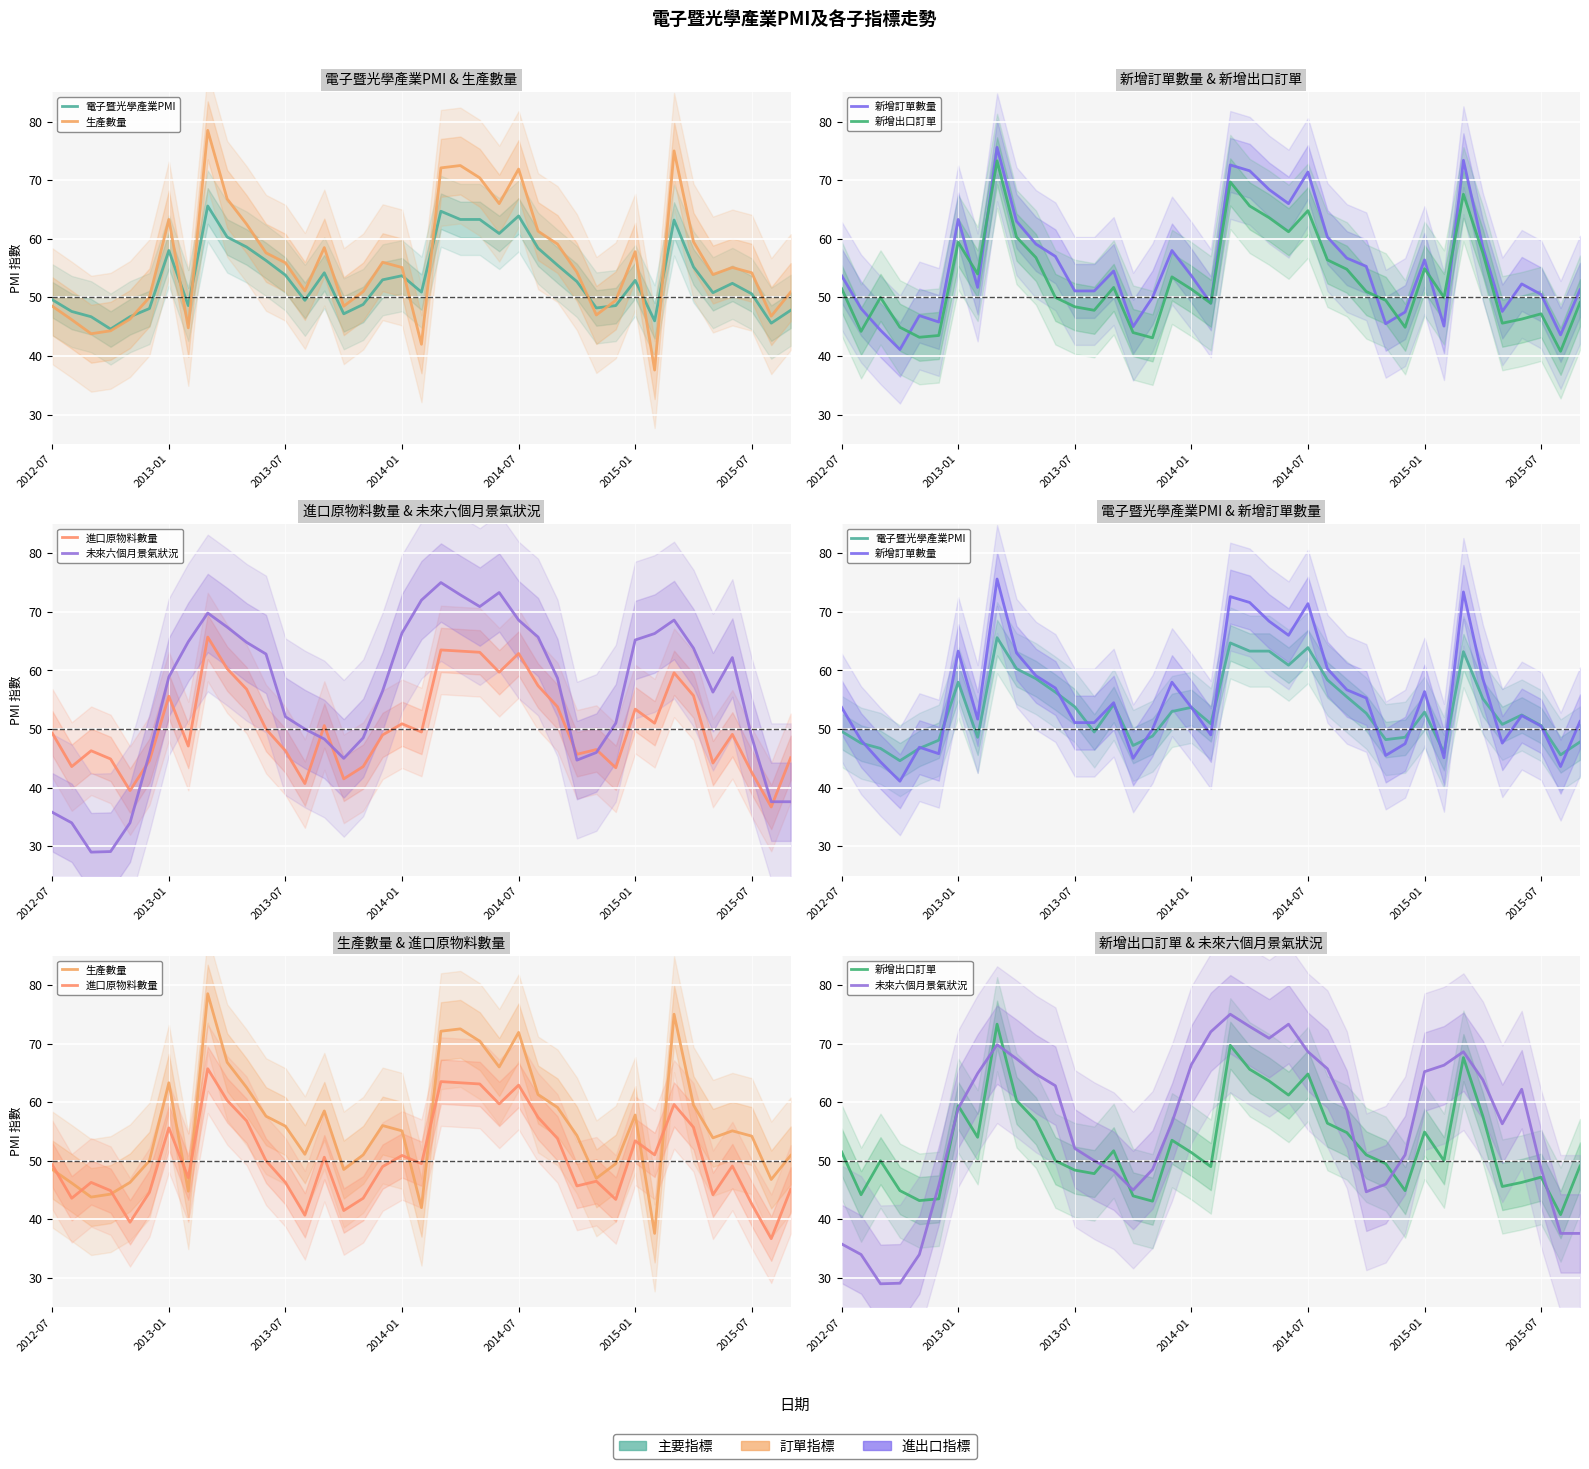

Which series has the largest total across all categories?

生產數量